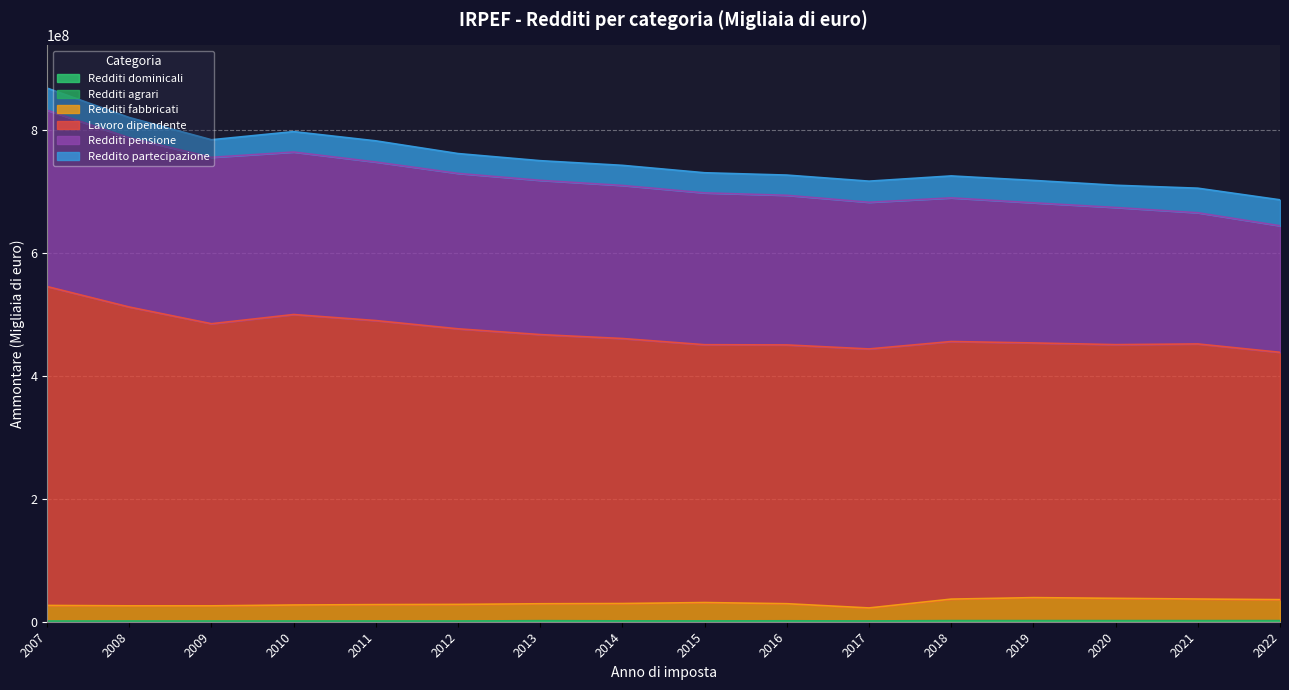

How many interior local valleys does the Redditi fabbricati series have?

2